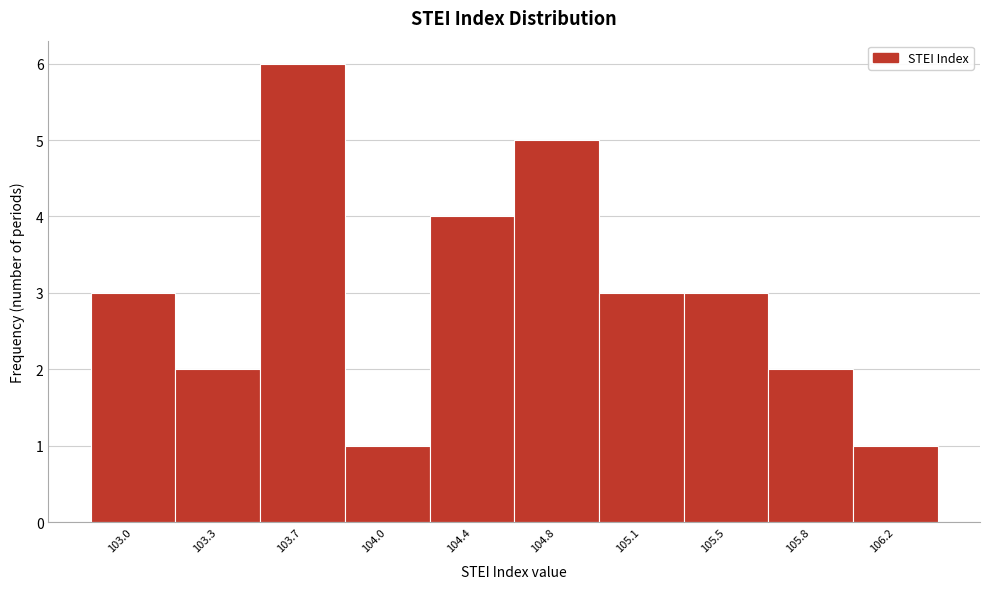

Reading left to right, extract all data points from this chart.

103.0=3	103.3=2	103.7=6	104.0=1	104.4=4	104.8=5	105.1=3	105.5=3	105.8=2	106.2=1